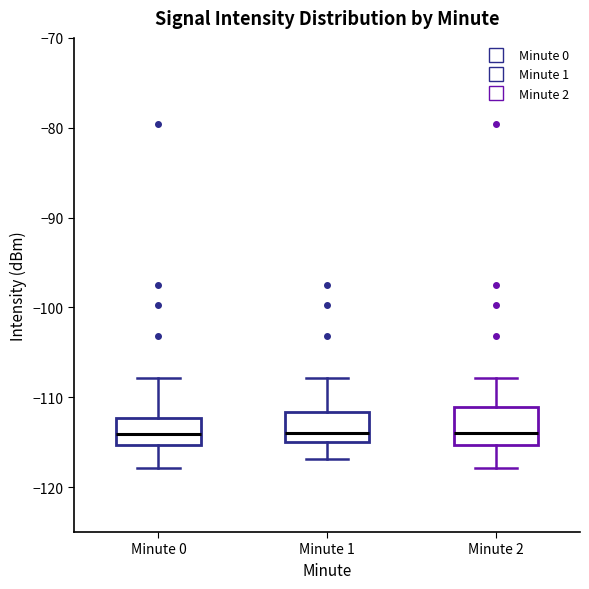

Where does the median line of the box for Minute 1 sit on the y-axis? The values are not printed on the chart, so give them approximately, as read against the axis.

-114